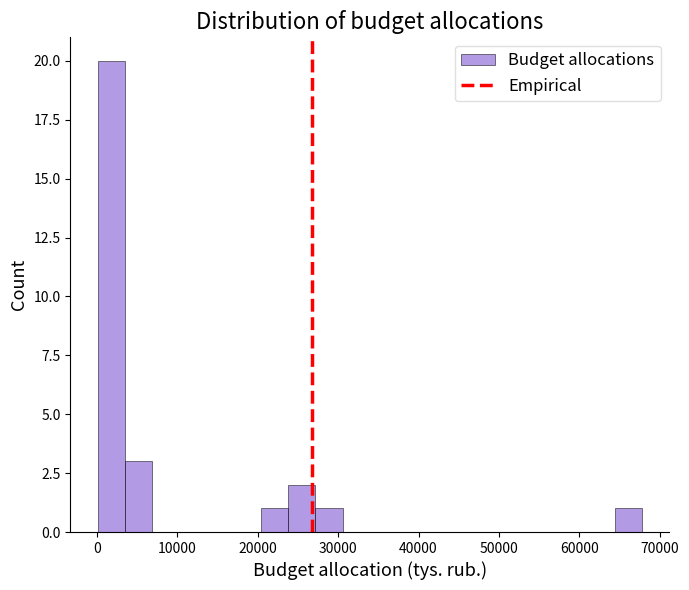

Read against the x-axis, roughly where is the centre of the tallest bar?

2000